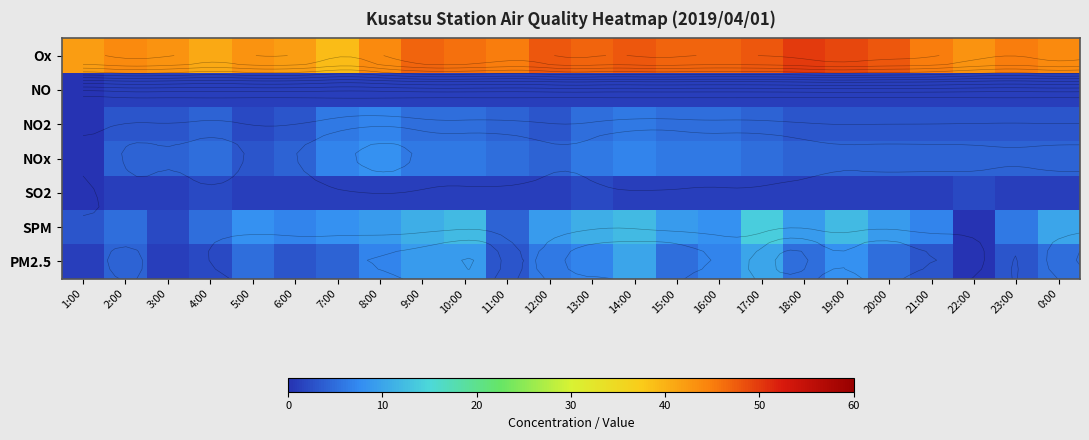

What is the difference between the NO2 values at 17:00 and 0:00?

1